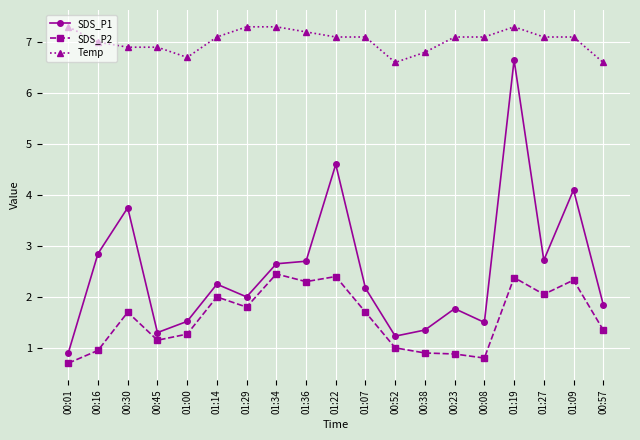

Which series has the widest spread of values?

SDS_P1